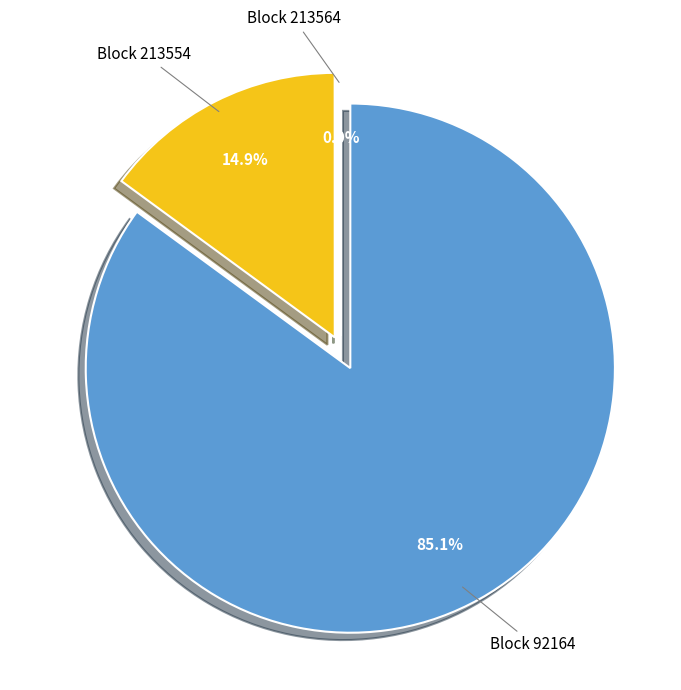

Is Block 92164 the majority of the pie?

Yes